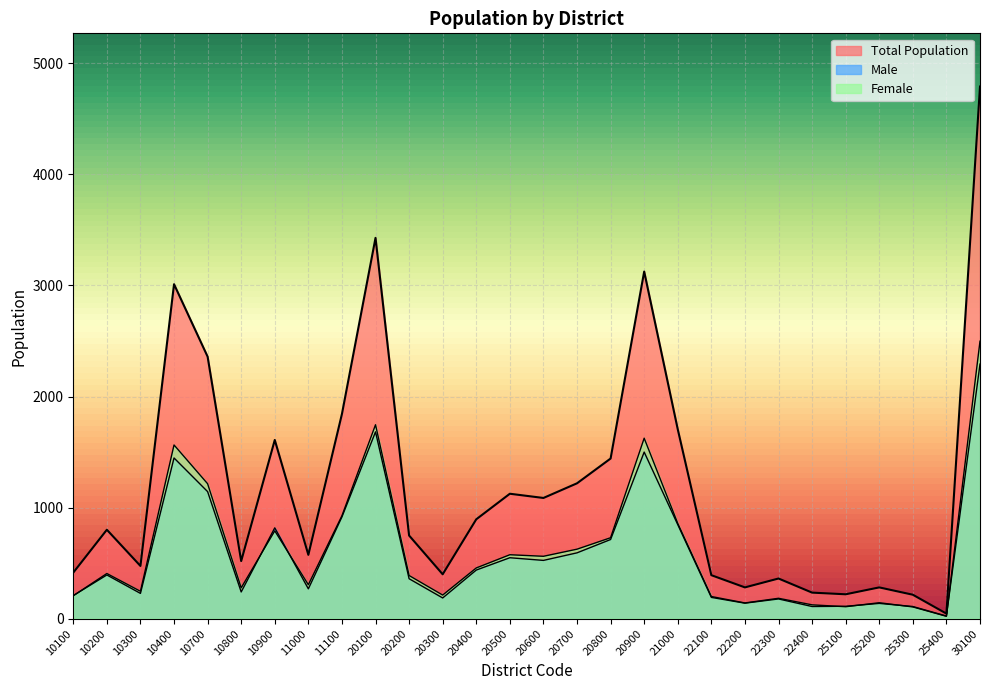

Read the Total Population value at 25200, to the nearest 100.

300